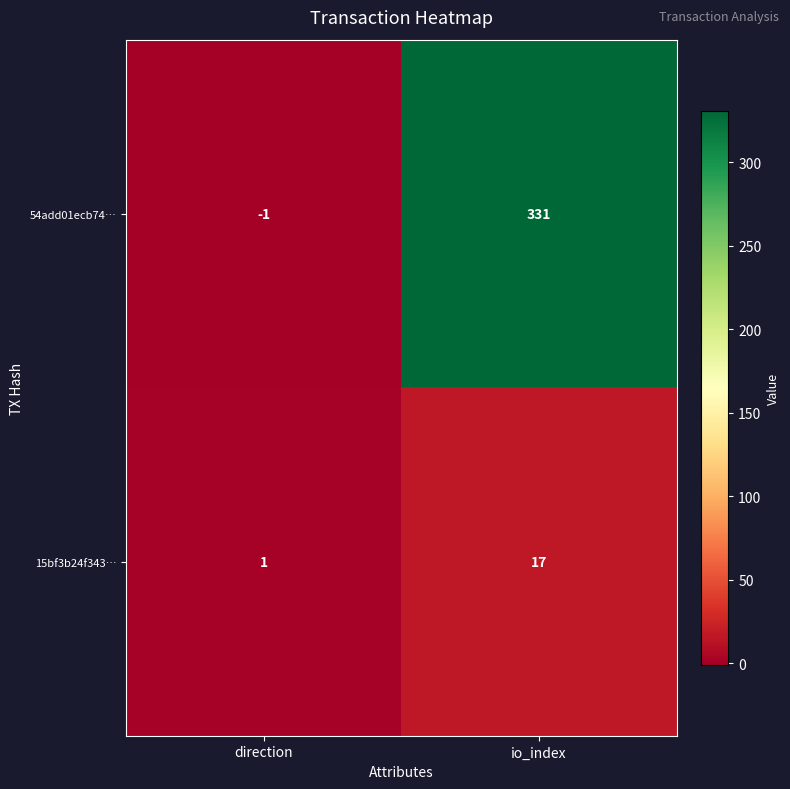

Which label corresponds to the smallest value in the chart?

direction